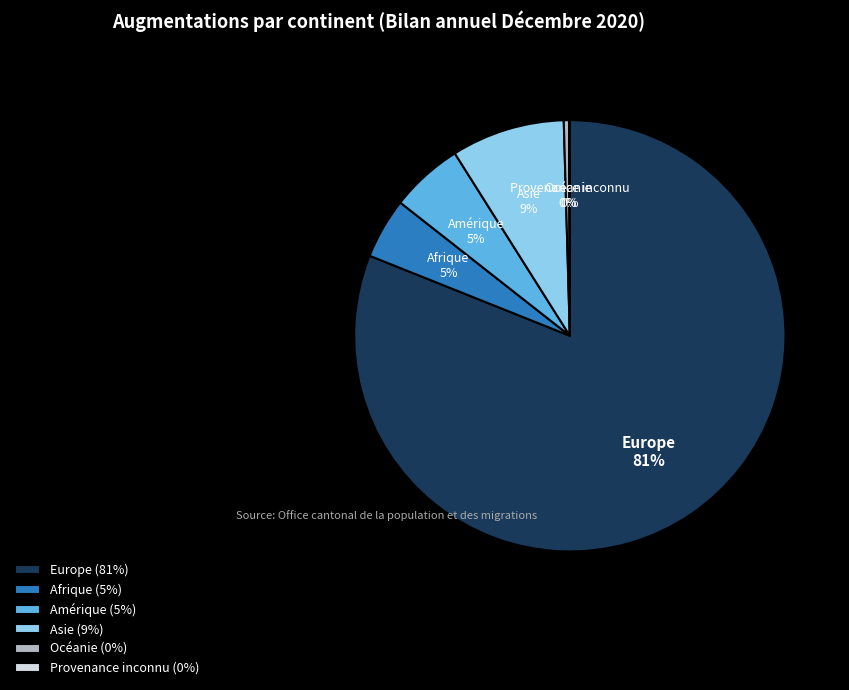

To the nearest percent, what is the average slice percentage?

17%